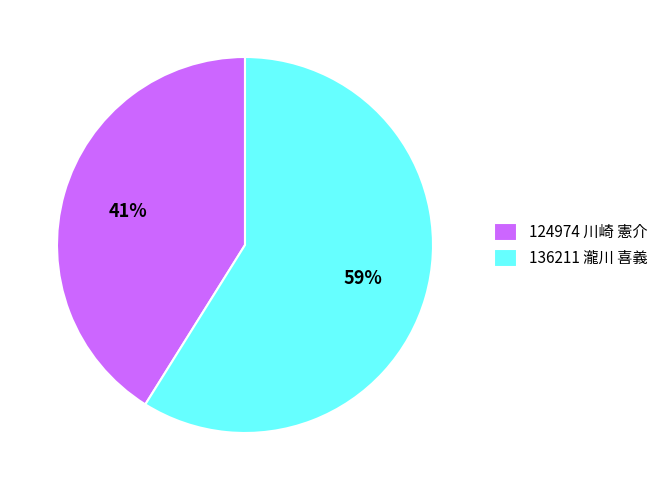

Which slice represents more than half of the pie?

136211 瀧川 喜義